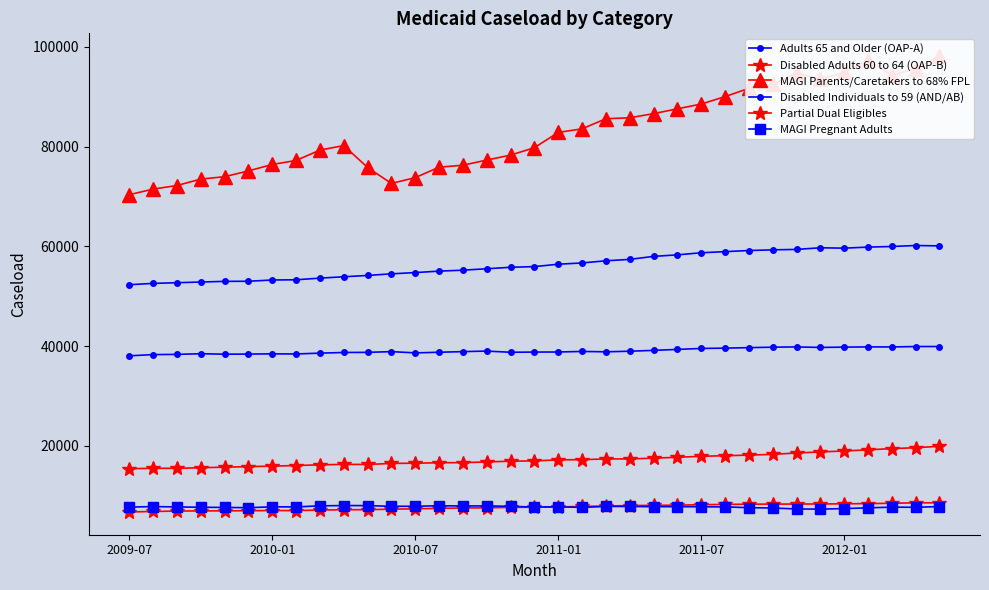

True or false: Adults 65 and Older (OAP-A) and MAGI Pregnant Adults intersect in this chart.

False